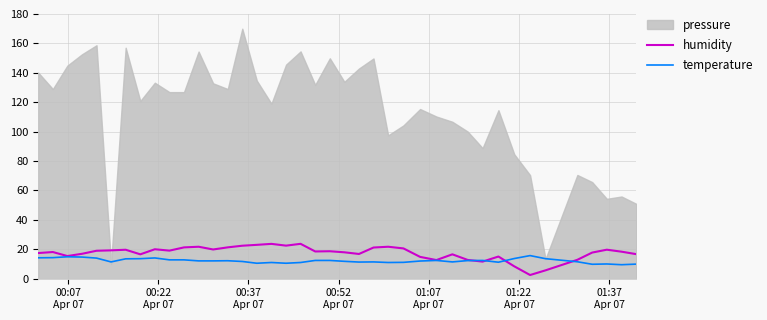

After their last crossing, which series has the higher values: temperature or humidity?

humidity